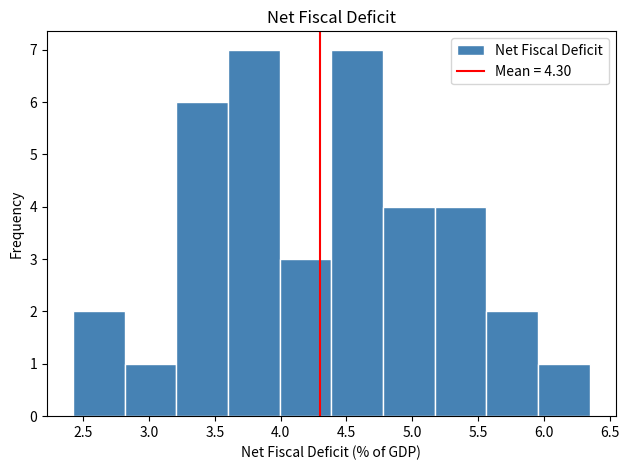

What is the height of the bar covering 4.40 to 4.80 on the x-axis? Neither the bar edges nor the heights are printed on the chart, so give them approximately, as read against the axes.

7